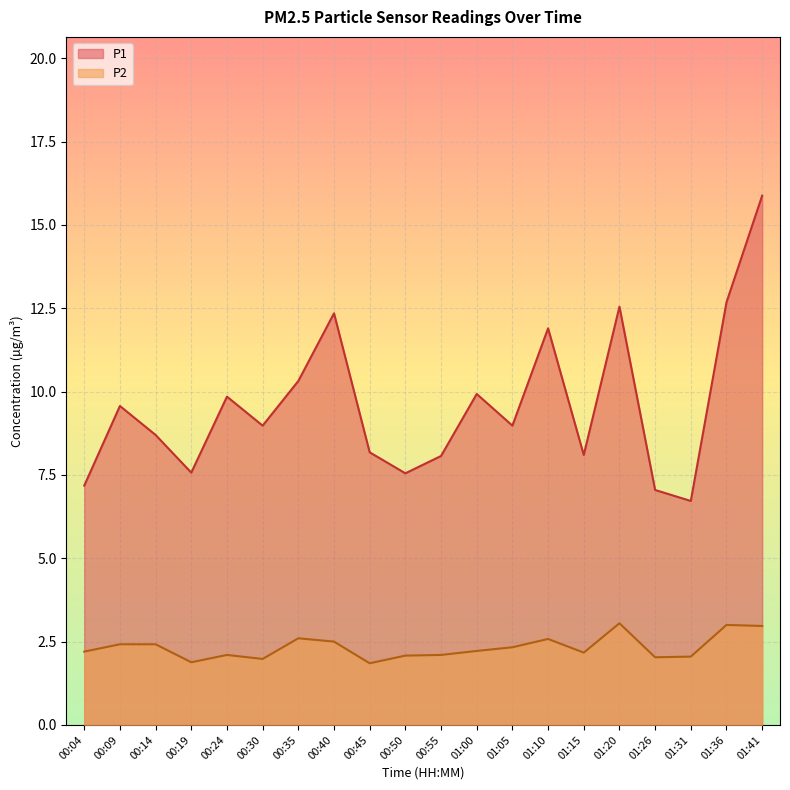

Which has a higher value, 01:36 or 01:00?

01:36